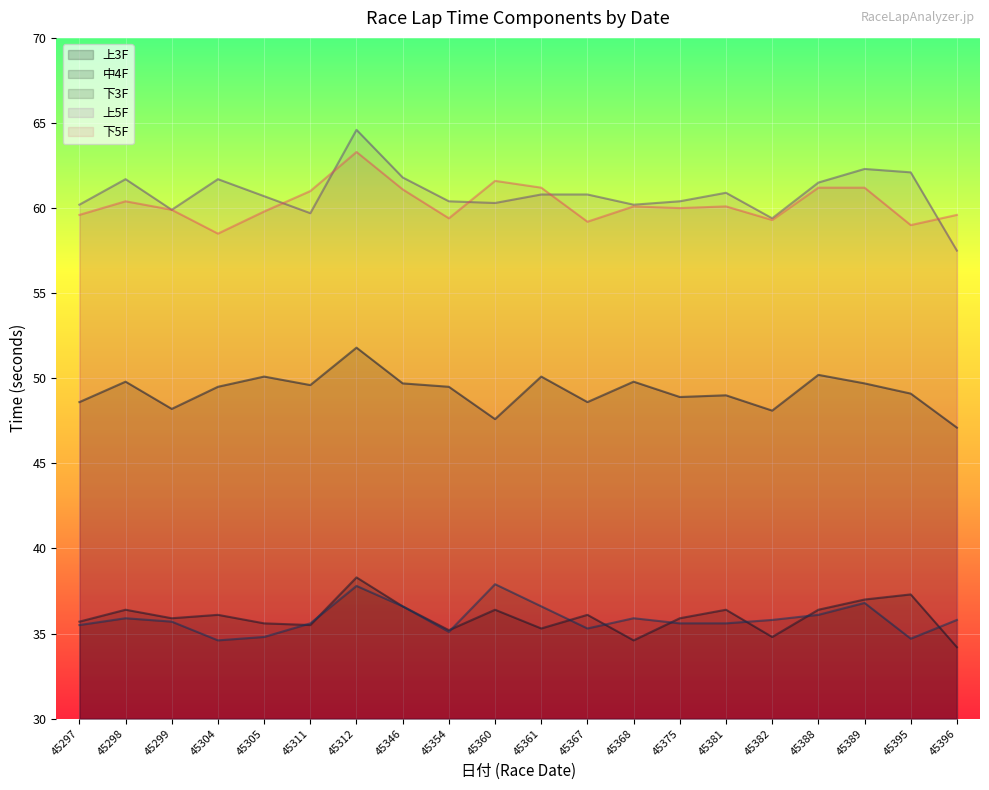

True or false: 中4F and 上3F intersect in this chart.

False